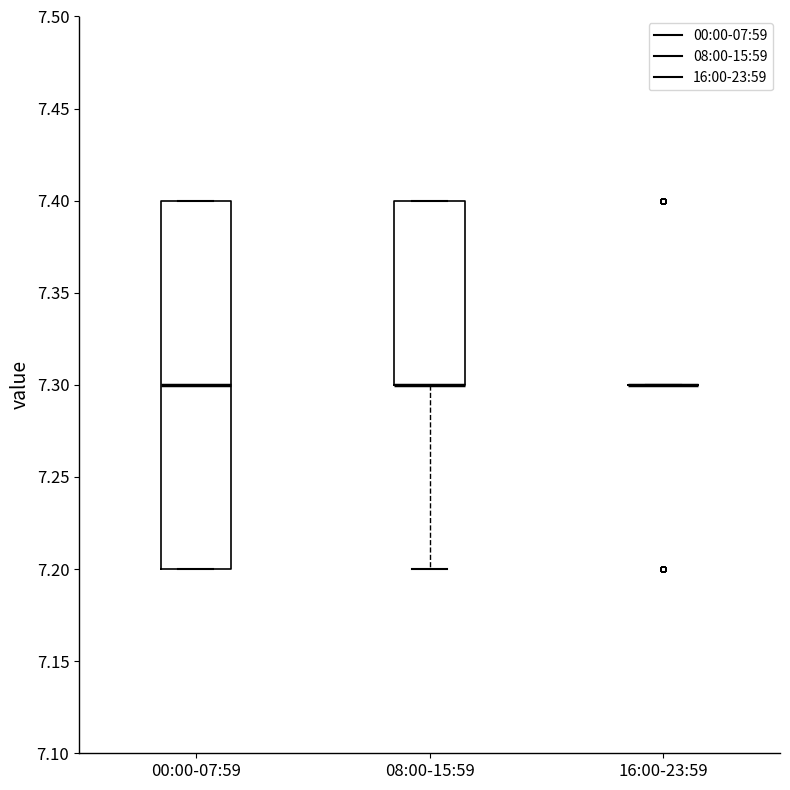

Which box is the tallest, from its lower edge to its upper edge?

00:00-07:59